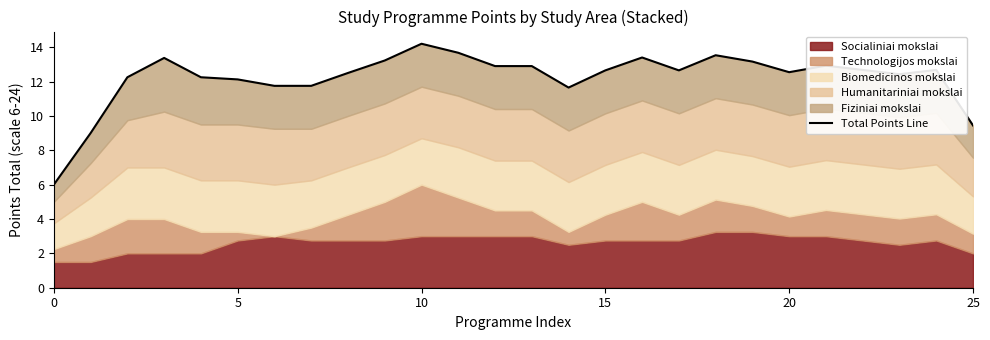

What is the greatest value displayed?

14.2